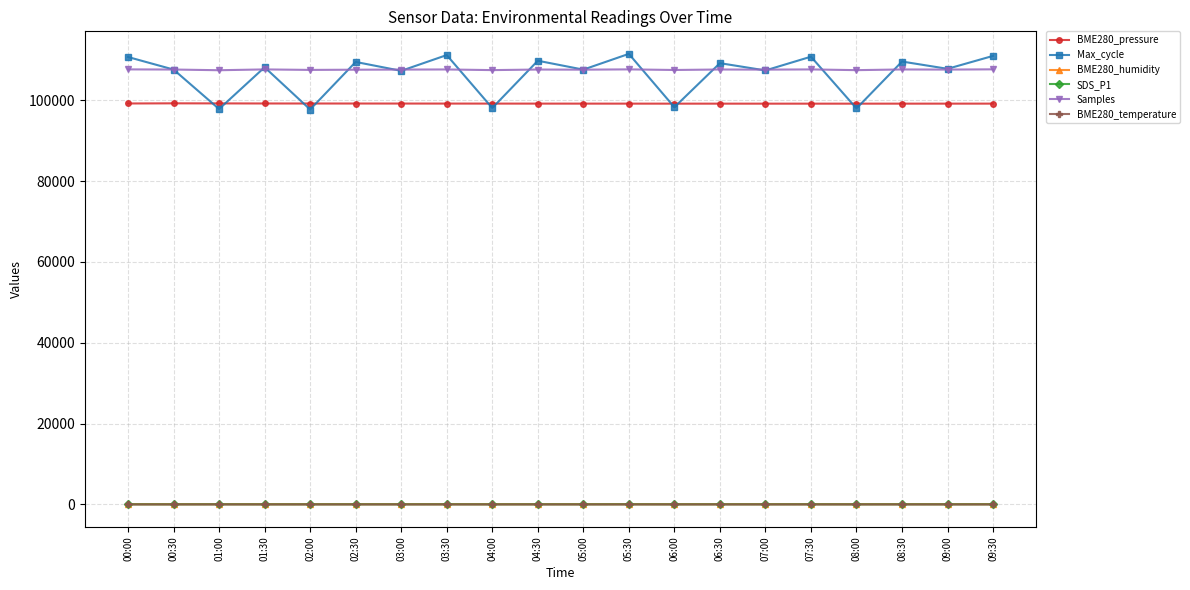

Where does the SDS_P1 series first go above 35?

00:00